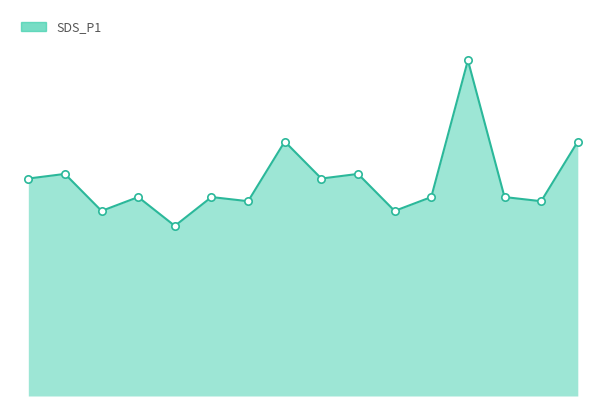

Does the chart have visible grid lines?

No